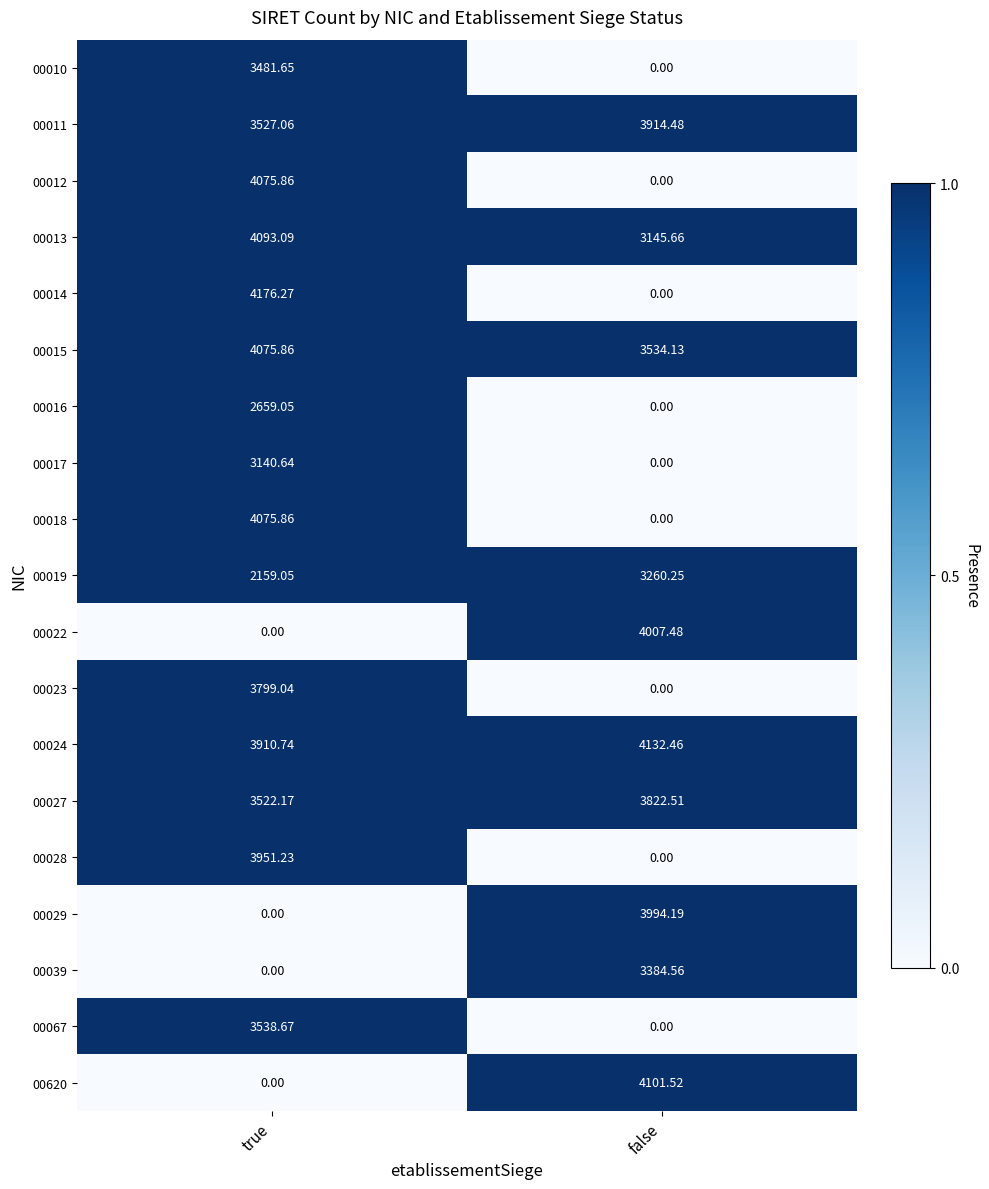

Where is 00015 nearest to the value 3804?

false